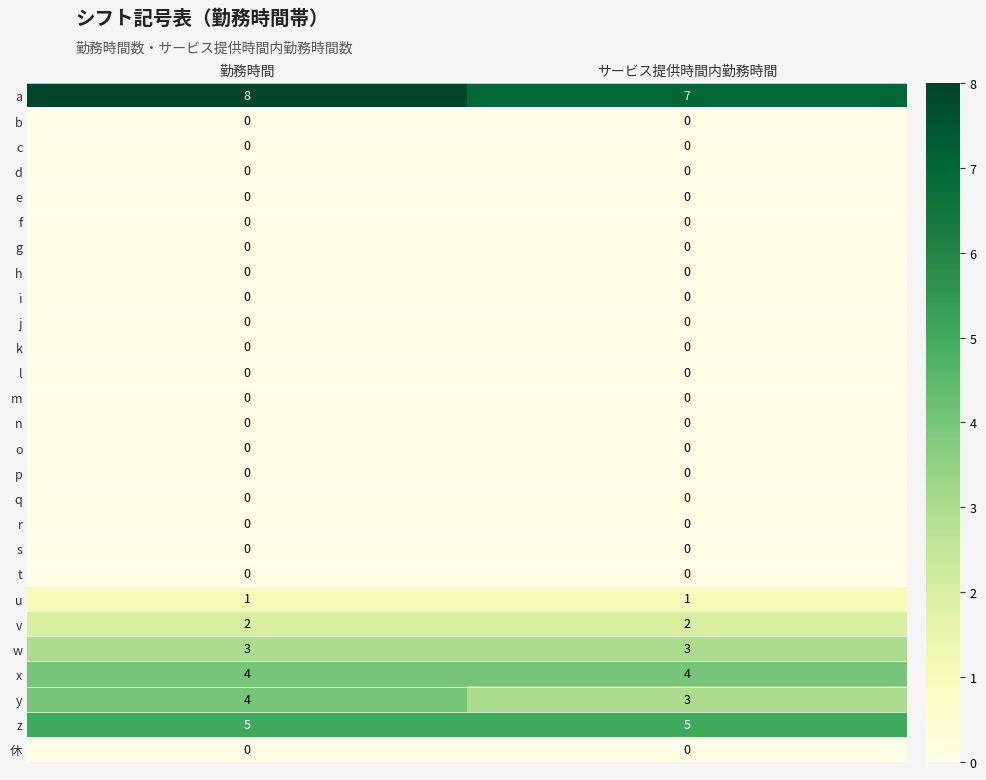

What is the total value across all series at サービス提供時間内勤務時間?

25